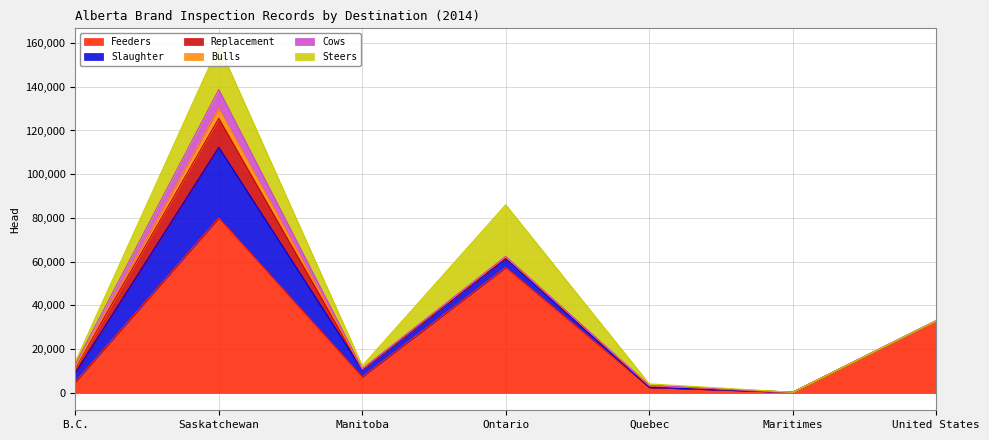

Between B.C. and Maritimes, which is larger?

B.C.